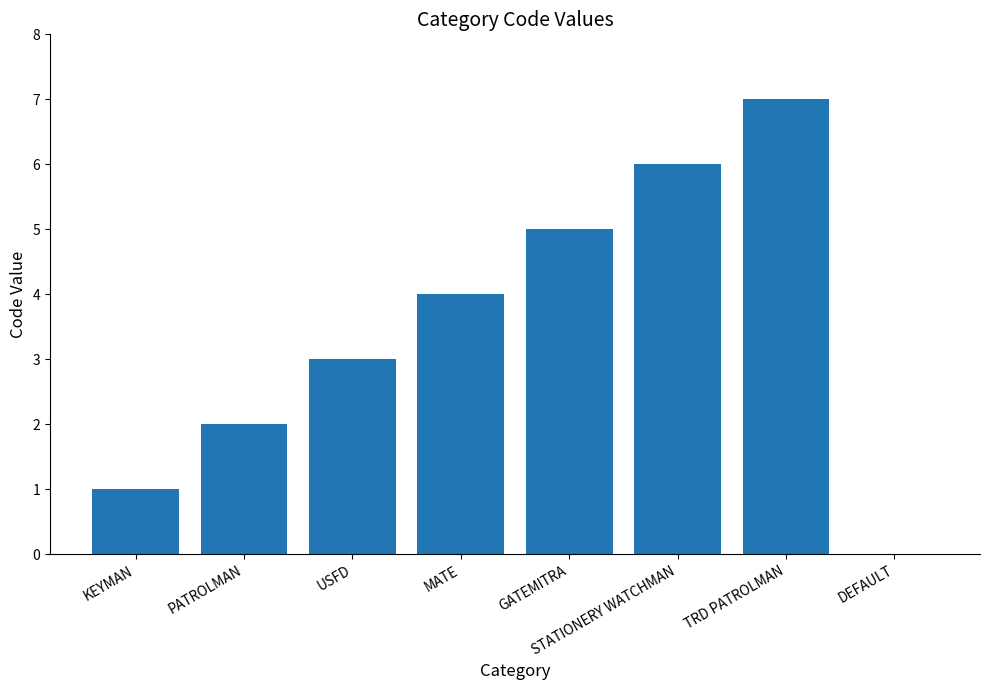

Approximately how many times larger is the value at PATROLMAN compared to KEYMAN?

2.0